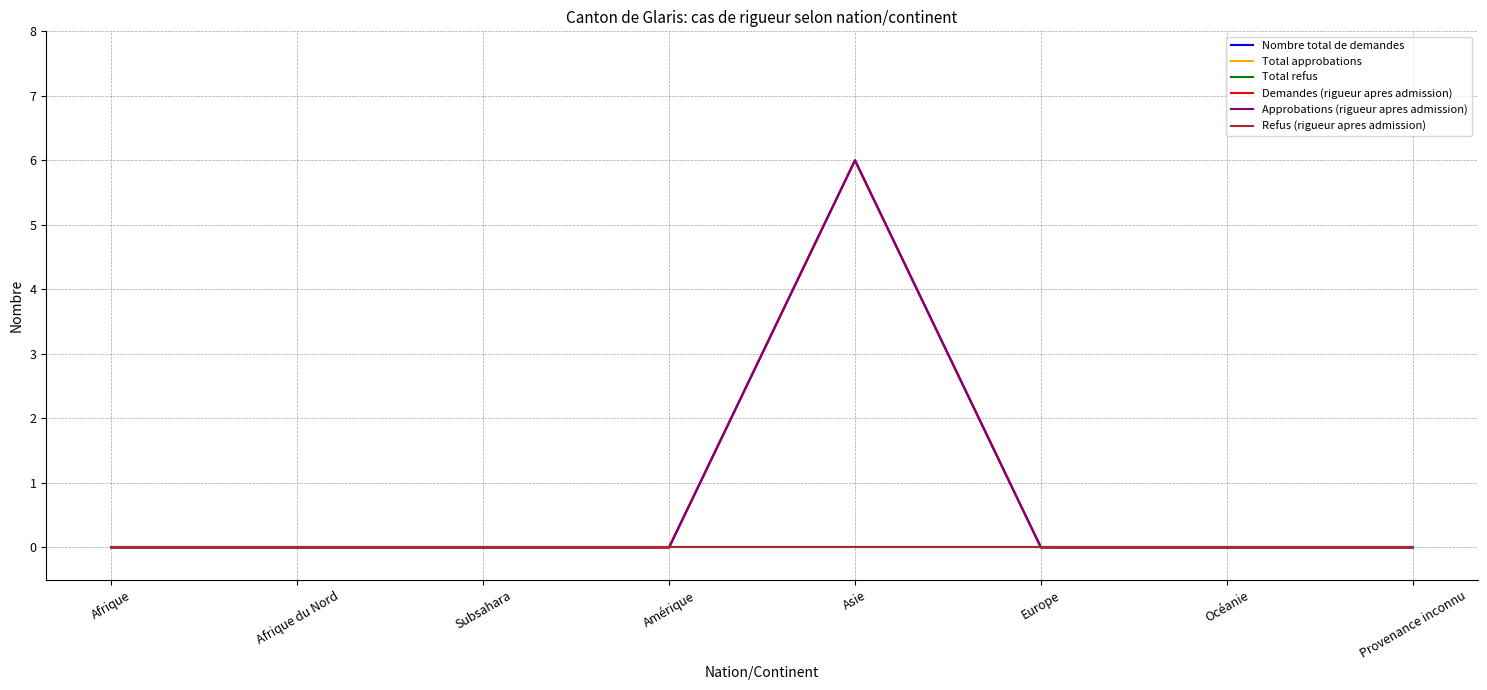

Is this an area chart (filled region under the line)?

No